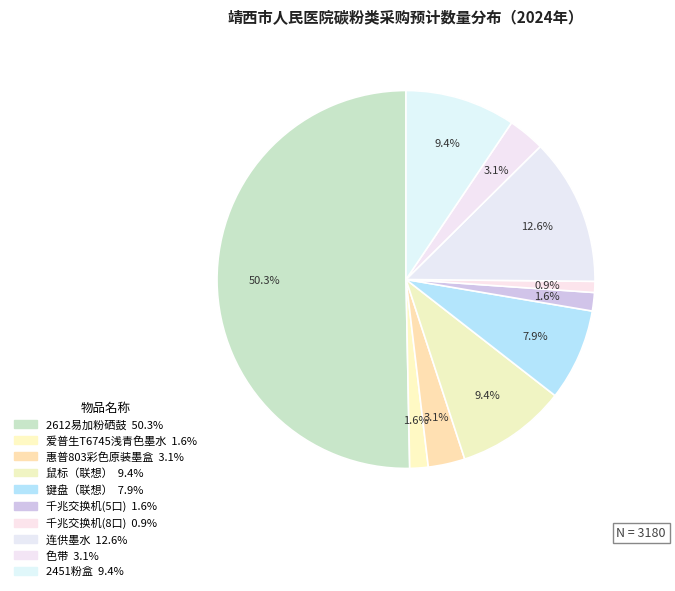

To the nearest percent, what is the difference between the 爱普生T6745浅青色墨水 and 键盘（联想） slice percentages?

6%